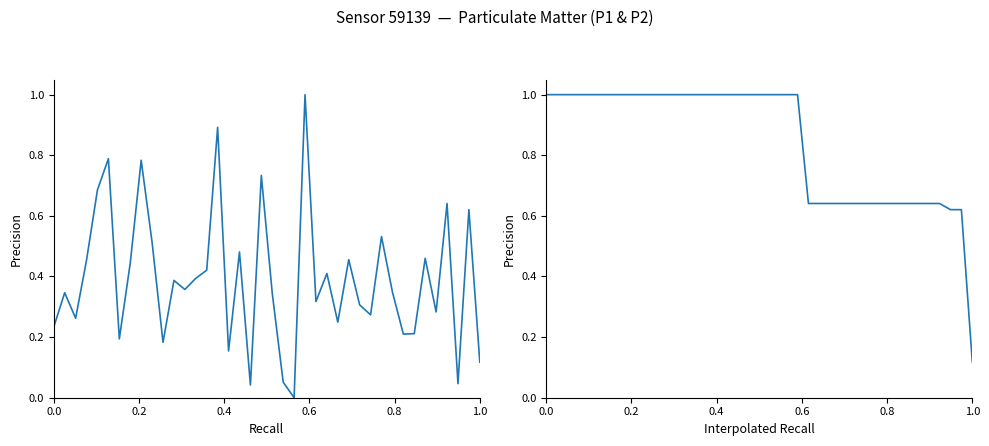

How many lines are shown in the chart?

2